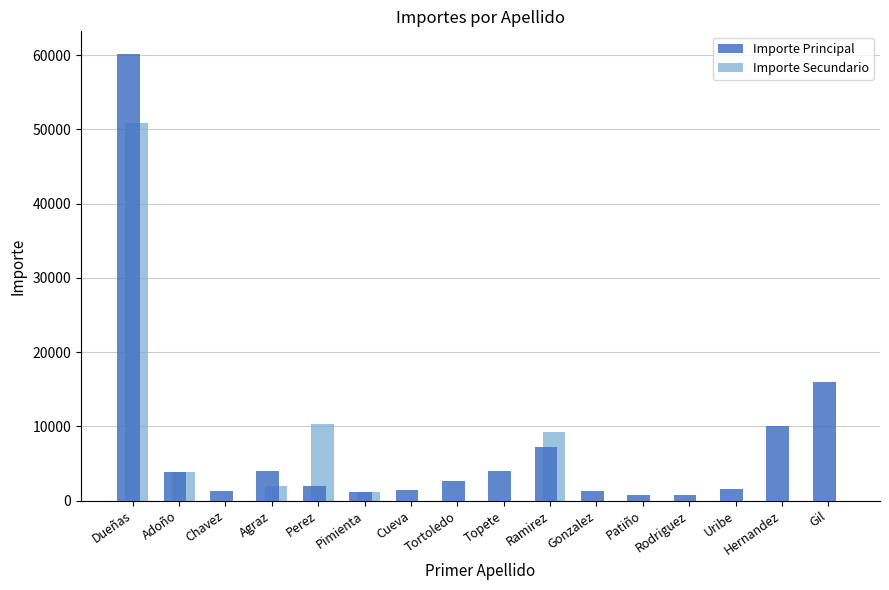

What are all the series names shown in the legend?

Importe Principal, Importe Secundario